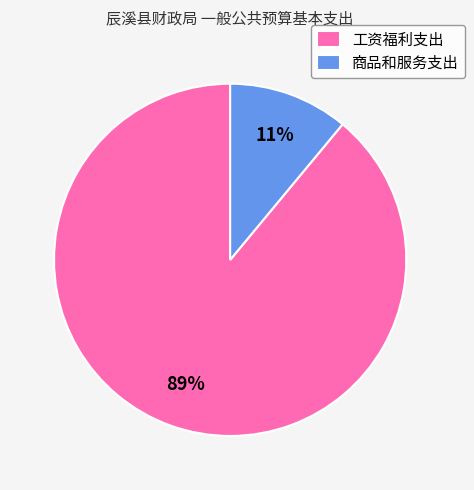

Is 商品和服务支出 the majority of the pie?

No